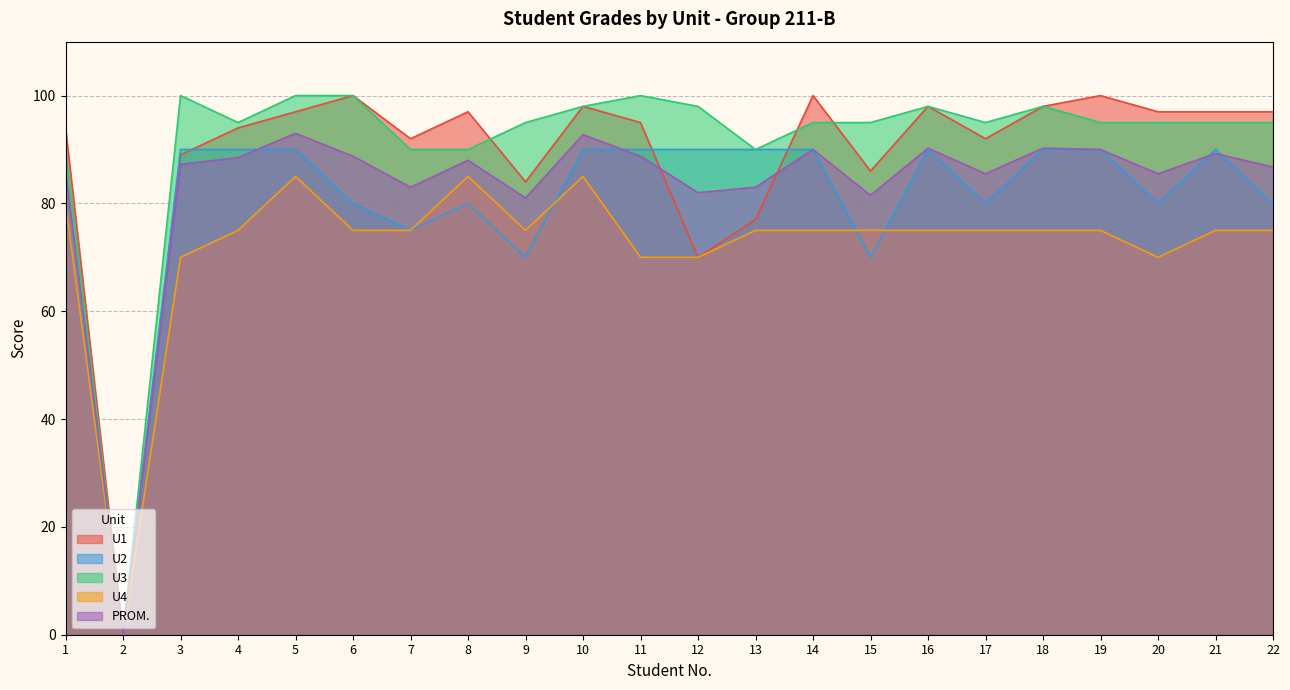

Rank the series by their maximum value, from lowest to highest.

U4, U2, PROM., U1, U3